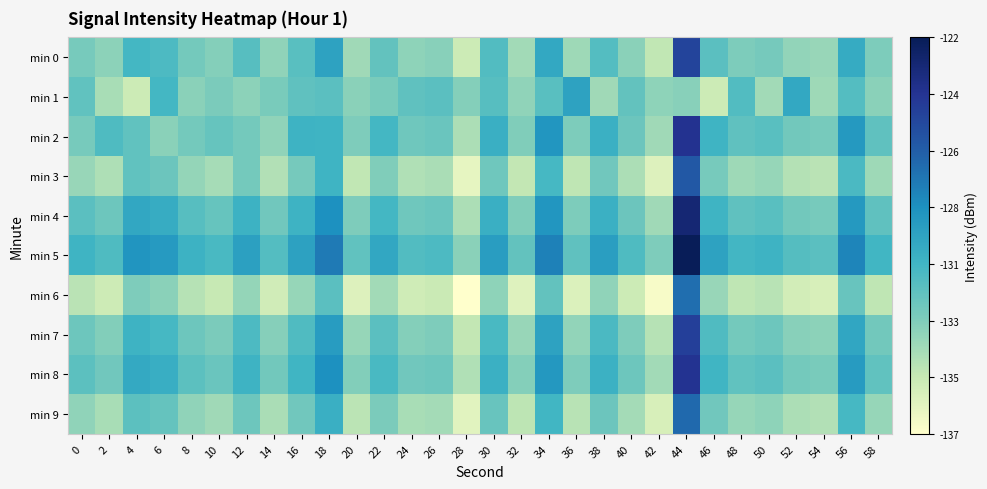

Reading left to right, transcribe all the data shown in this chart.

min 0: 0=-132.4	2=-133.1	4=-130.7	6=-131.0	8=-132.4	10=-132.9	12=-131.3	14=-133.2	16=-131.4	18=-129.5	20=-133.7	22=-131.7	24=-133.2	26=-133.0	28=-135.1	30=-131.2	32=-133.8	34=-129.8	36=-133.6	38=-131.2	40=-133.1	42=-134.7	44=-125.0	46=-131.5	48=-132.7	50=-132.4	52=-133.3	54=-133.4	56=-130.0	58=-132.6
min 1: 0=-131.7	2=-133.9	4=-135.1	6=-130.7	8=-133.1	10=-132.6	12=-133.1	14=-132.5	16=-131.7	18=-131.5	20=-133.1	22=-132.5	24=-131.7	26=-131.5	28=-132.9	30=-131.3	32=-133.2	34=-131.4	36=-129.5	38=-133.7	40=-131.7	42=-133.2	44=-133.0	46=-135.1	48=-131.2	50=-133.8	52=-129.8	54=-133.6	56=-131.2	58=-133.1
min 2: 0=-132.4	2=-131.1	4=-131.7	6=-133.0	8=-132.4	10=-131.9	12=-132.3	14=-133.2	16=-130.4	18=-130.5	20=-132.7	22=-130.7	24=-132.2	26=-132.0	28=-134.1	30=-130.2	32=-132.8	34=-128.8	36=-132.6	38=-130.2	40=-132.1	42=-133.7	44=-124.0	46=-130.5	48=-131.7	50=-131.4	52=-132.3	54=-132.4	56=-129.0	58=-131.6
min 3: 0=-133.4	2=-134.1	4=-131.7	6=-132.0	8=-133.4	10=-133.9	12=-132.3	14=-134.2	16=-132.4	18=-130.5	20=-134.7	22=-132.7	24=-134.2	26=-134.0	28=-136.1	30=-132.2	32=-134.8	34=-130.8	36=-134.6	38=-132.2	40=-134.1	42=-135.7	44=-126.0	46=-132.5	48=-133.7	50=-133.4	52=-134.3	54=-134.4	56=-131.0	58=-133.6
min 4: 0=-131.4	2=-132.1	4=-129.7	6=-130.0	8=-131.4	10=-131.9	12=-130.3	14=-132.2	16=-130.4	18=-128.5	20=-132.7	22=-130.7	24=-132.2	26=-132.0	28=-134.1	30=-130.2	32=-132.8	34=-128.8	36=-132.6	38=-130.2	40=-132.1	42=-133.7	44=-123.0	46=-130.5	48=-131.7	50=-131.4	52=-132.3	54=-132.4	56=-129.0	58=-131.6
min 5: 0=-130.4	2=-131.1	4=-128.7	6=-129.0	8=-130.4	10=-130.9	12=-129.3	14=-131.2	16=-129.4	18=-127.5	20=-131.7	22=-129.7	24=-131.2	26=-131.0	28=-133.1	30=-129.2	32=-131.8	34=-127.8	36=-131.6	38=-129.2	40=-131.1	42=-132.7	44=-122.0	46=-129.5	48=-130.7	50=-130.4	52=-131.3	54=-131.4	56=-128.0	58=-130.6
min 6: 0=-134.4	2=-135.1	4=-132.7	6=-133.0	8=-134.4	10=-134.9	12=-133.3	14=-135.2	16=-133.4	18=-131.5	20=-135.7	22=-133.7	24=-135.2	26=-135.0	28=-137.1	30=-133.2	32=-135.8	34=-131.8	36=-135.6	38=-133.2	40=-135.1	42=-136.7	44=-127.0	46=-133.5	48=-134.7	50=-134.4	52=-135.3	54=-135.4	56=-132.0	58=-134.6
min 7: 0=-132.1	2=-132.8	4=-130.4	6=-130.8	8=-132.1	10=-132.6	12=-131.0	14=-132.9	16=-131.1	18=-129.1	20=-133.4	22=-131.4	24=-132.8	26=-132.7	28=-134.8	30=-130.8	32=-133.4	34=-129.5	36=-133.3	38=-130.9	40=-132.7	42=-134.3	44=-124.7	46=-131.1	48=-132.3	50=-132.1	52=-133.0	54=-133.1	56=-129.6	58=-132.3
min 8: 0=-131.5	2=-132.2	4=-129.8	6=-130.1	8=-131.5	10=-132.0	12=-130.4	14=-132.3	16=-130.5	18=-128.5	20=-132.8	22=-130.8	24=-132.2	26=-132.1	28=-134.2	30=-130.2	32=-132.8	34=-128.9	36=-132.7	38=-130.3	40=-132.1	42=-133.8	44=-124.1	46=-130.5	48=-131.7	50=-131.5	52=-132.4	54=-132.5	56=-129.0	58=-131.7
min 9: 0=-133.2	2=-133.9	4=-131.5	6=-131.8	8=-133.2	10=-133.7	12=-132.1	14=-134.0	16=-132.2	18=-130.2	20=-134.5	22=-132.6	24=-133.9	26=-133.8	28=-135.8	30=-131.9	32=-134.6	34=-130.6	36=-134.4	38=-132.0	40=-133.8	42=-135.4	44=-126.8	46=-132.2	48=-133.4	50=-133.2	52=-134.1	54=-134.2	56=-130.7	58=-133.4